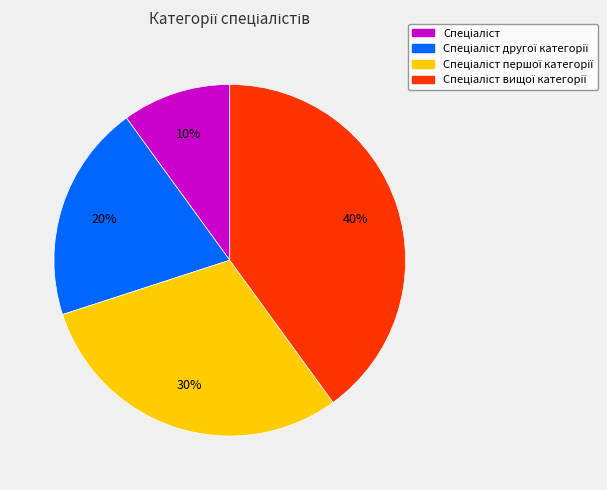

Is there a majority slice in this chart?

No